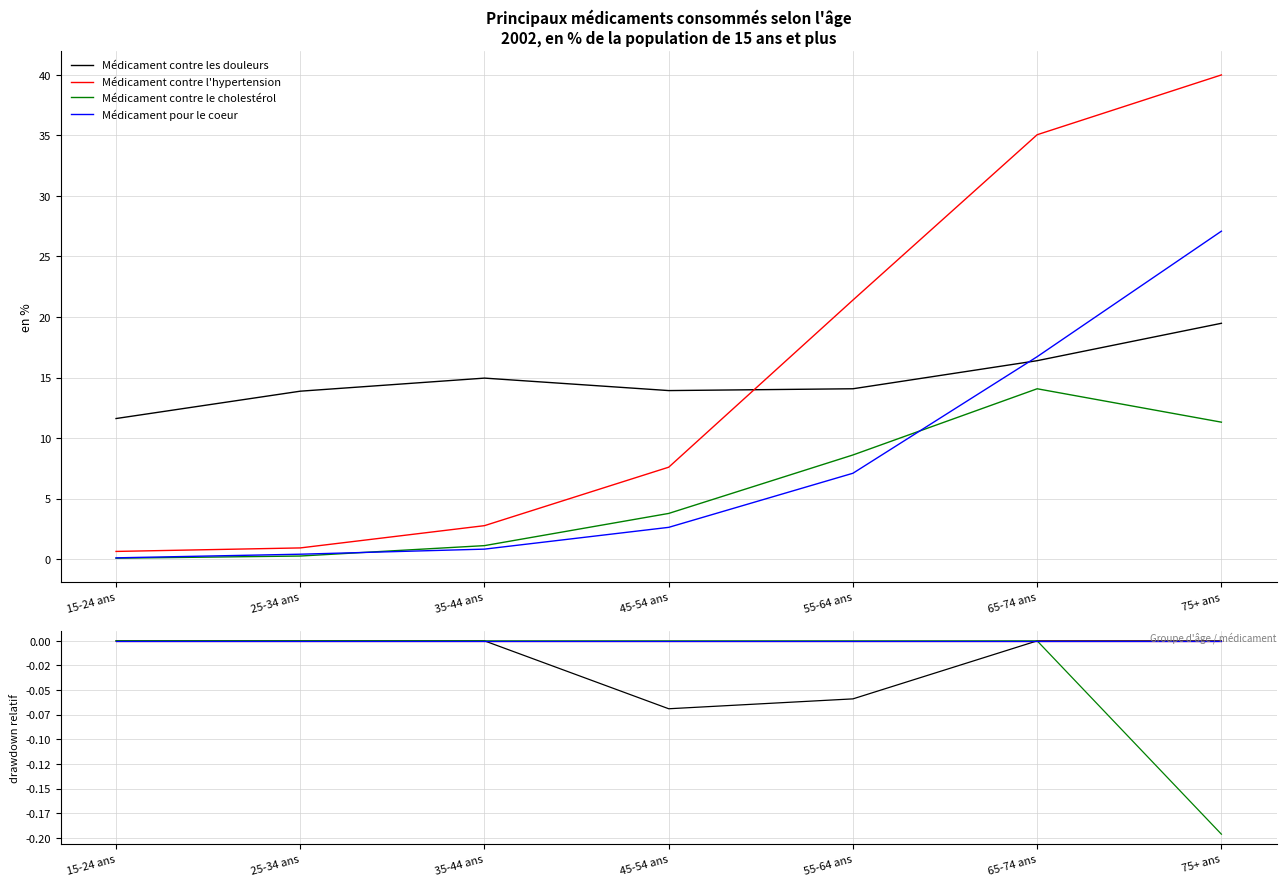

What is the label of the 5th point from the left?

55-64 ans